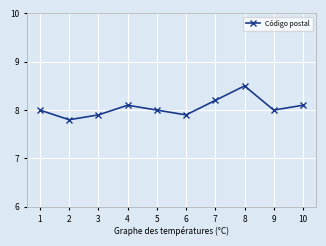

Reading left to right, what are all the values shown in this chart?

8.0	7.8	7.9	8.1	8.0	7.9	8.2	8.5	8.0	8.1